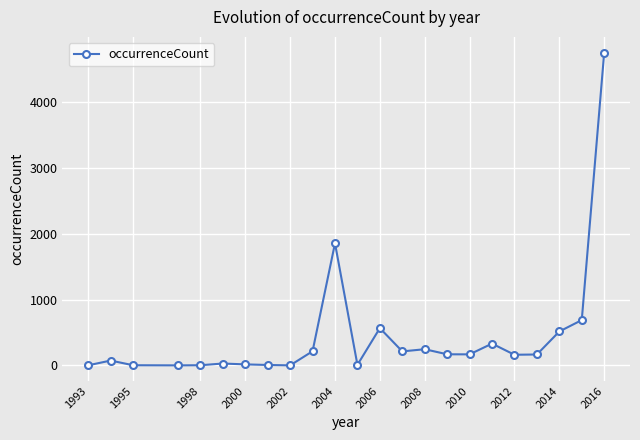

What is the sum of all values?

10184